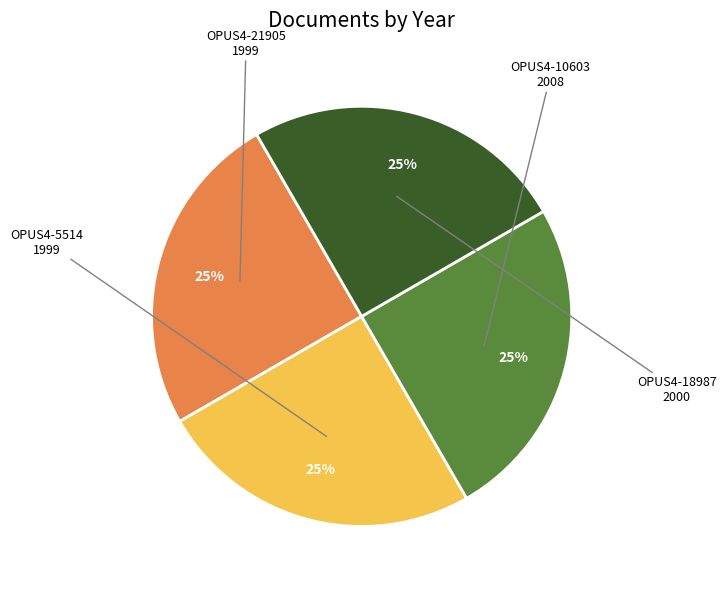

Is there a majority slice in this chart?

No